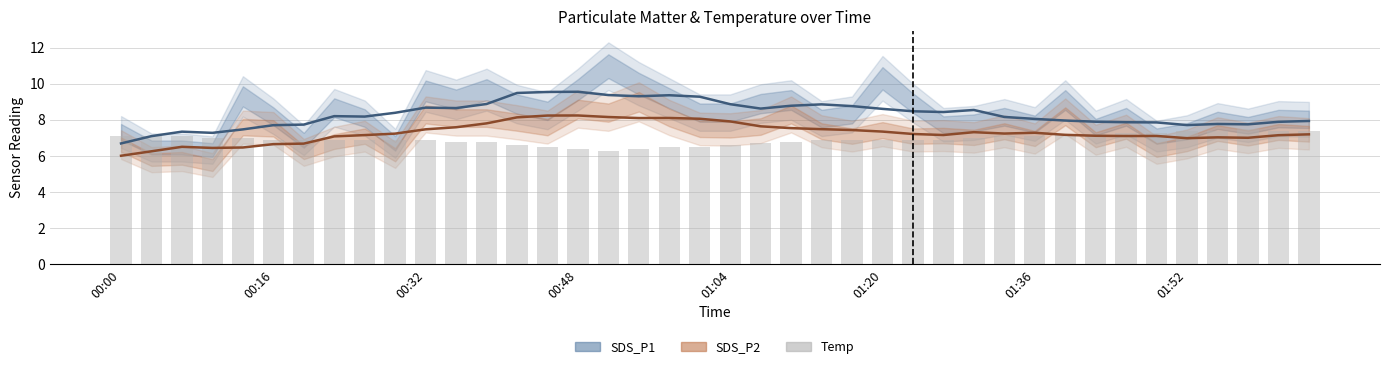

What is the difference between the maximum and second lowest values?

1.1